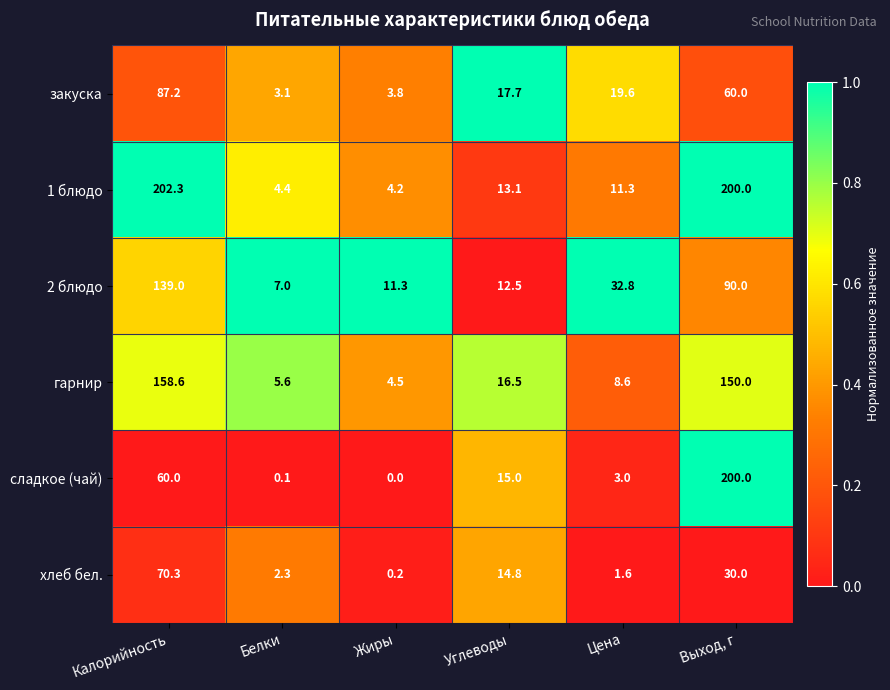

What is the difference between the highest and lowest values at Цена?

31.2